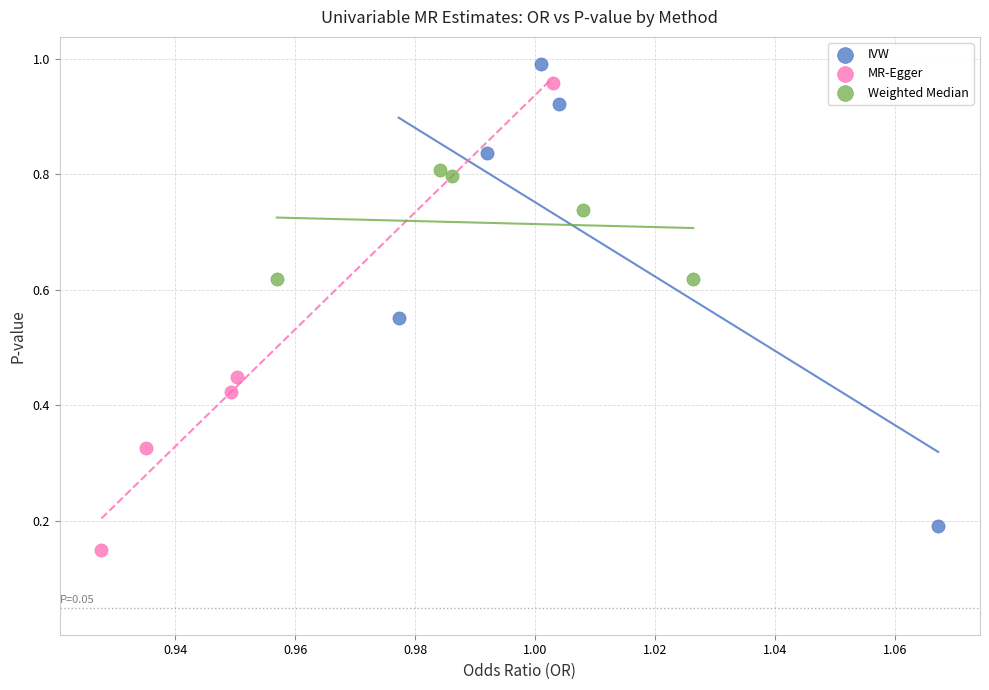

Which series reaches the minimum Y coordinate?

MR-Egger